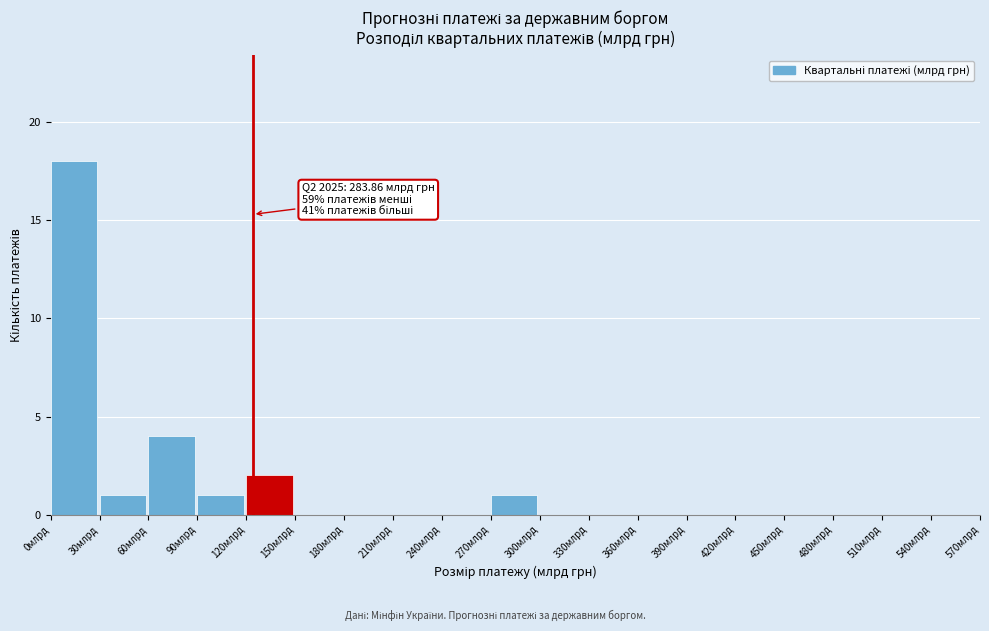

Over which range of the x-axis is the bar tallest?

0 to 30